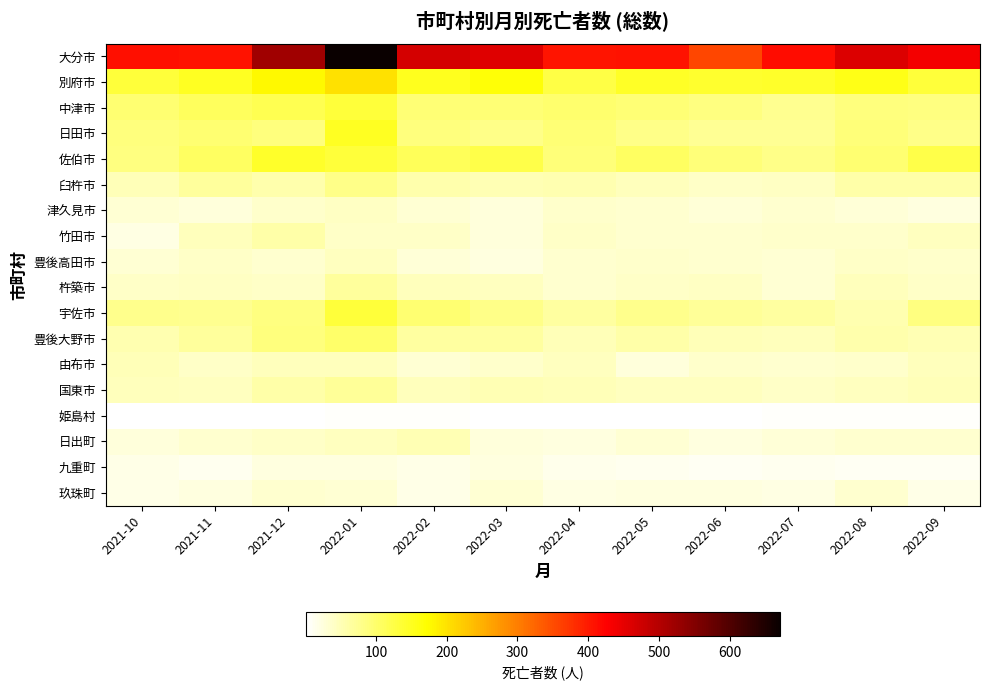

What is the minimum value shown in the chart?

1